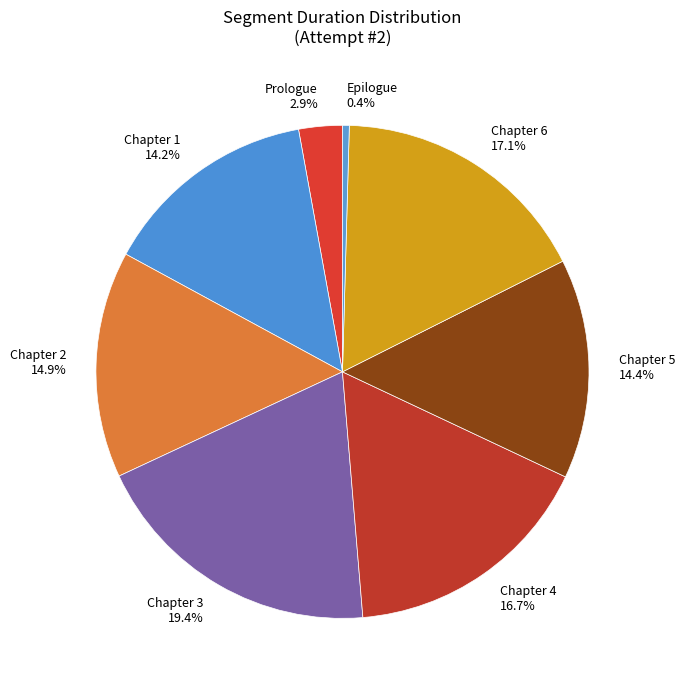

To the nearest percent, what is the difference between the largest and smallest slice percentages?

19%